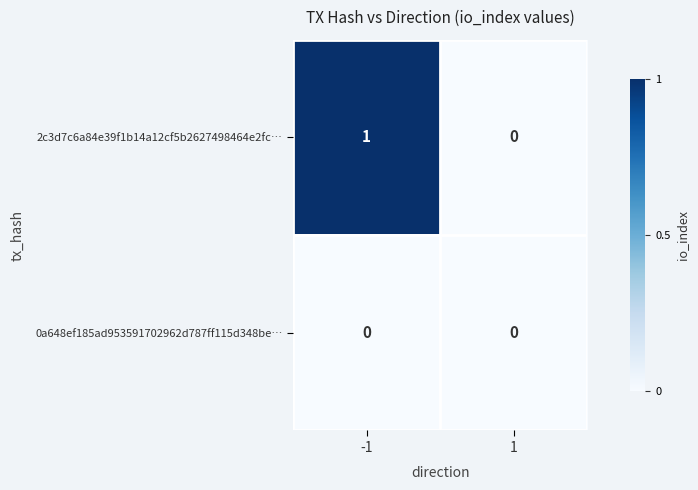

At which category is the sum across all series the highest?

-1